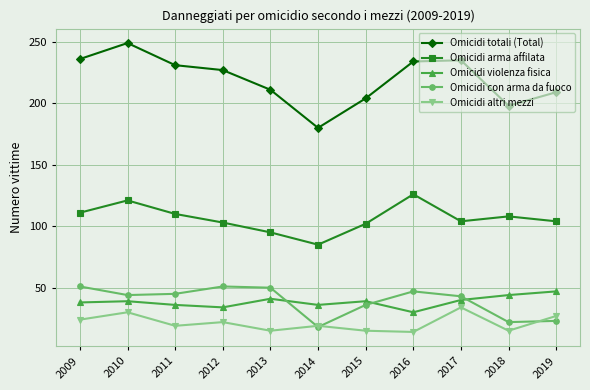

At how many categories does at least one series exceed 163?

11